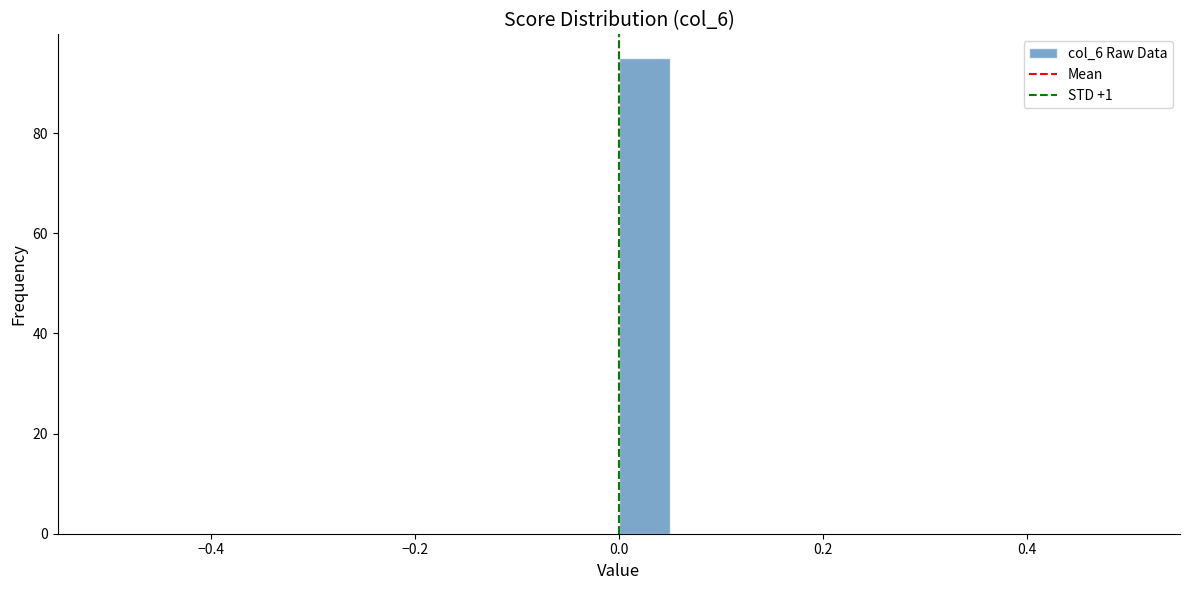

Read against the x-axis, roughly where is the centre of the tallest bar?

0.02